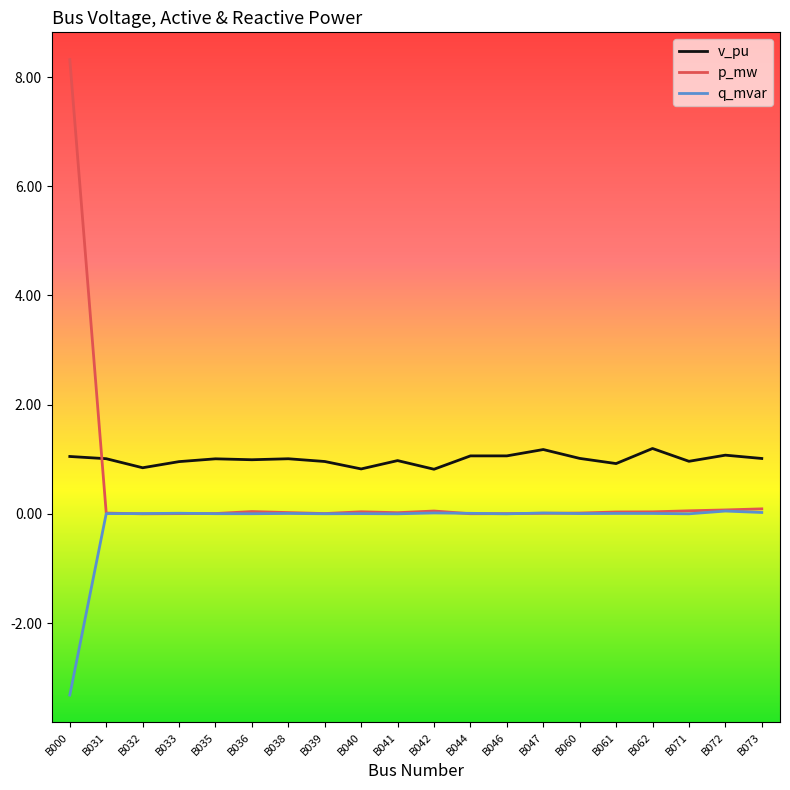

What is the highest value of the p_mw series?

8.3